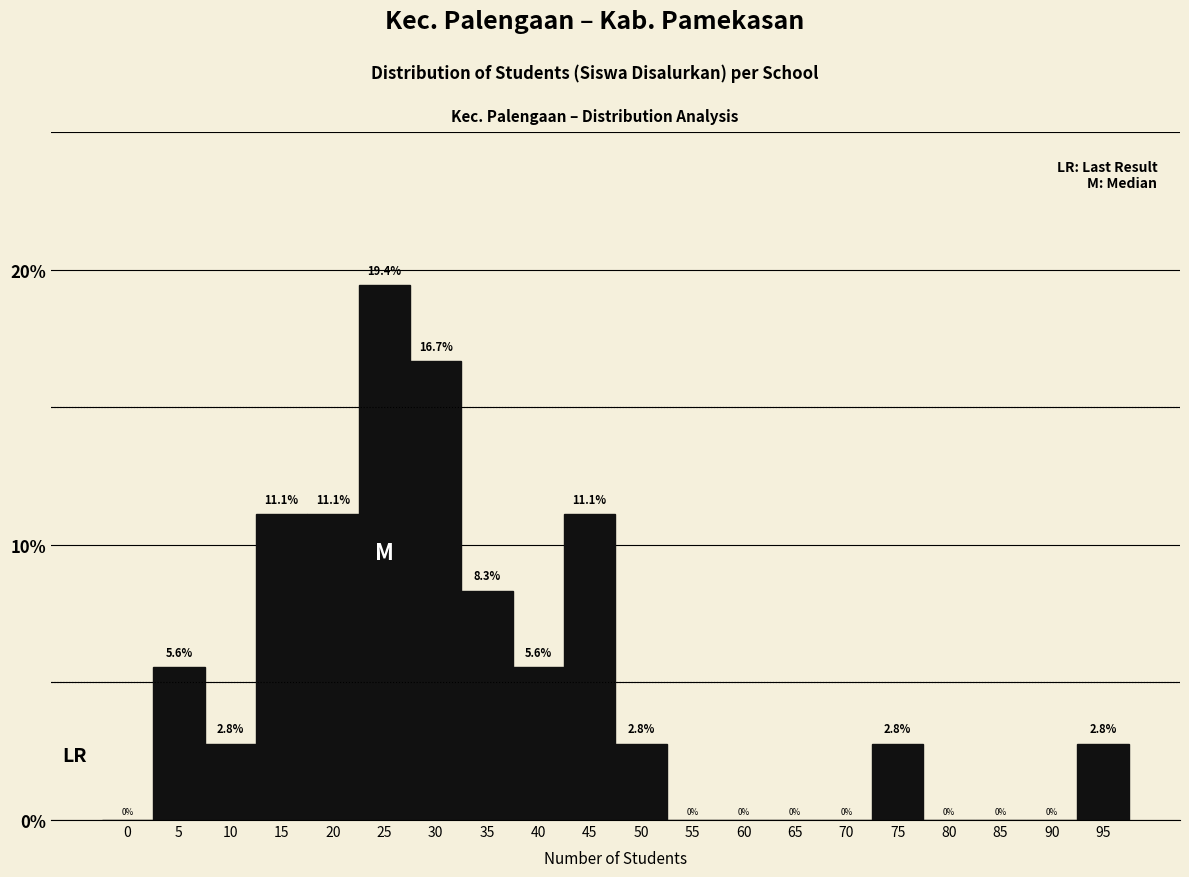

Reading right to left, what are all the values shown in this chart?

95=2.8	90=0.0	85=0.0	80=0.0	75=2.8	70=0.0	65=0.0	60=0.0	55=0.0	50=2.8	45=11.1	40=5.6	35=8.3	30=16.7	25=19.4	20=11.1	15=11.1	10=2.8	5=5.6	0=0.0